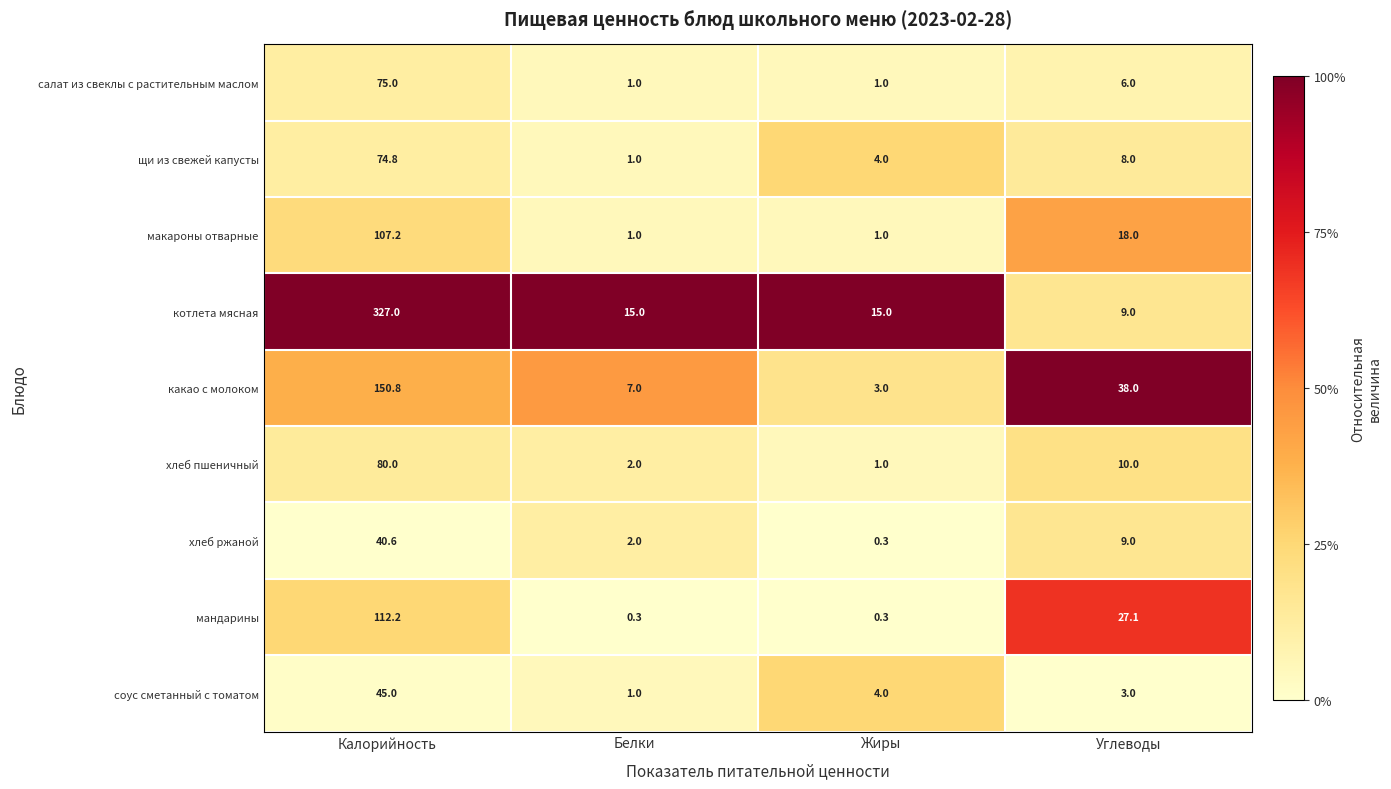

Where is мандарины nearest to the value 56?

Углеводы